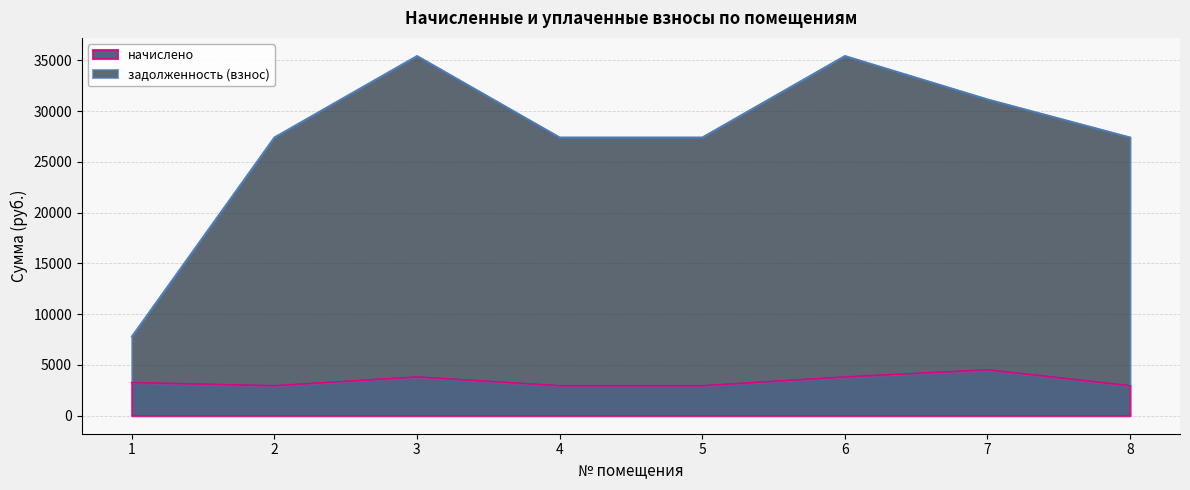

True or false: начислено and задолженность (взнос) cross at least once.

False